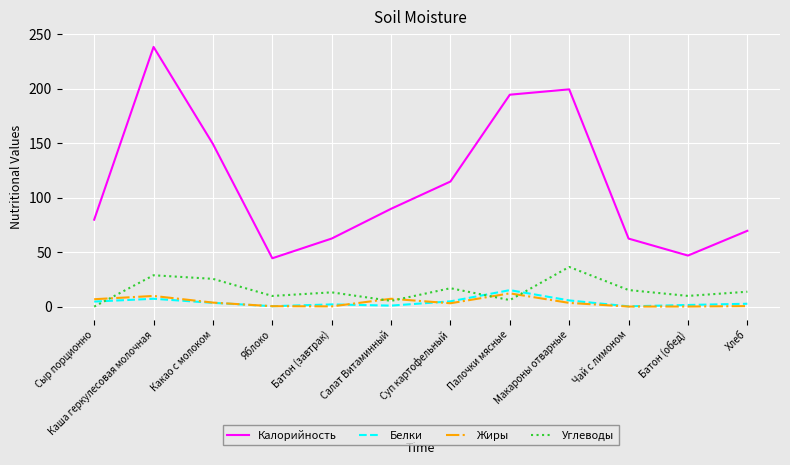

How many lines are shown in the chart?

4